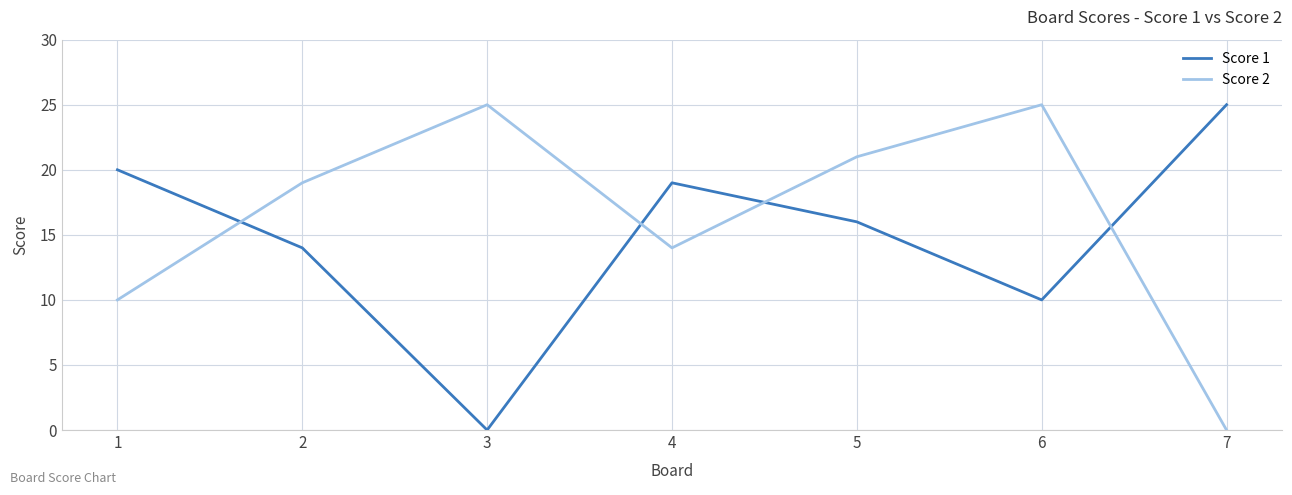

Where do Score 1 and Score 2 first cross each other?

1 and 2